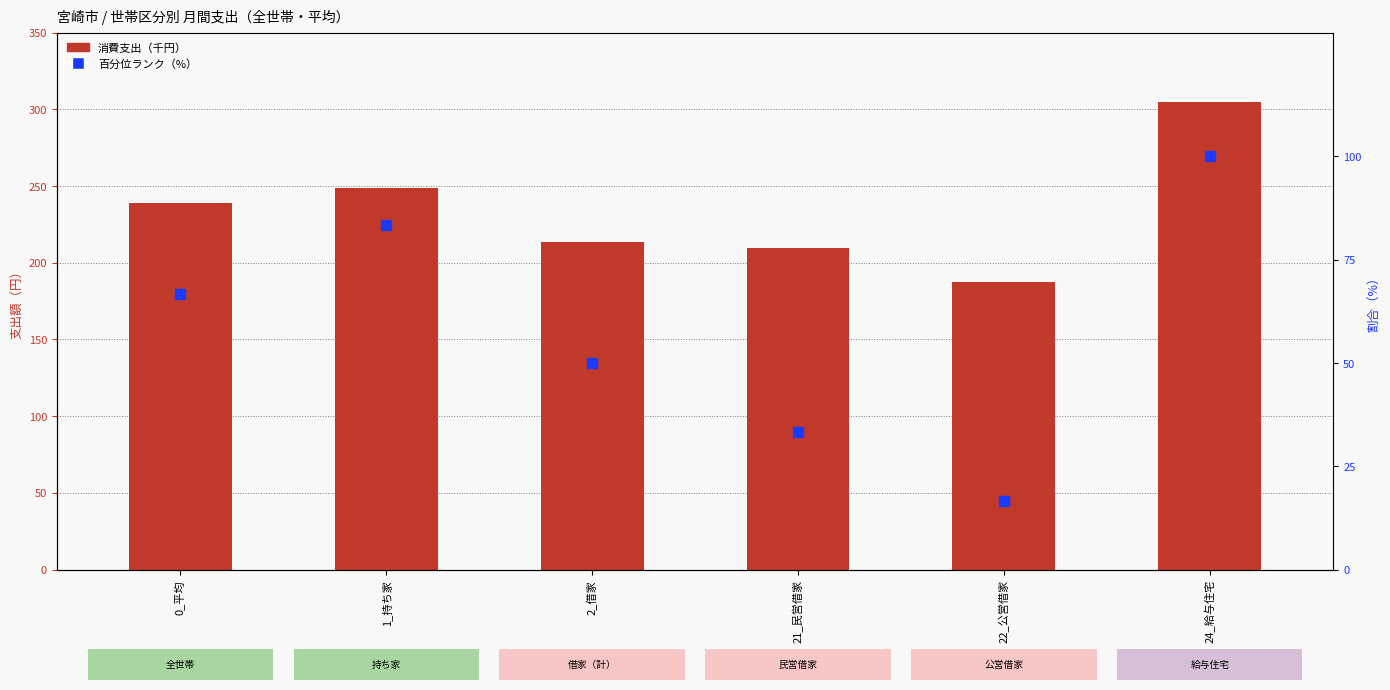

Which series contains the highest Y value?

消費支出（千円）